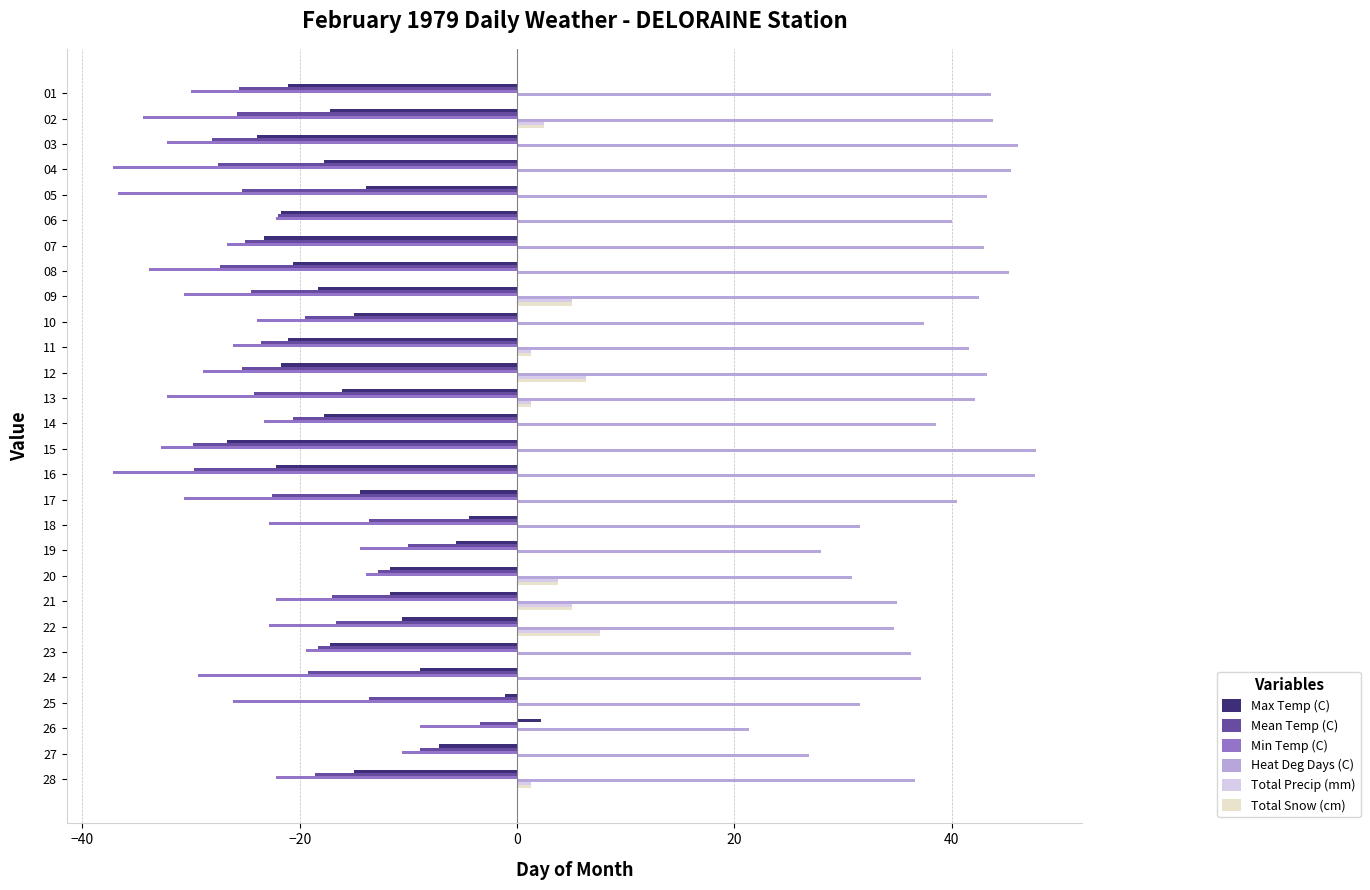

The Heat Deg Days (C) series shows 26.9 at 27. True or false?

True